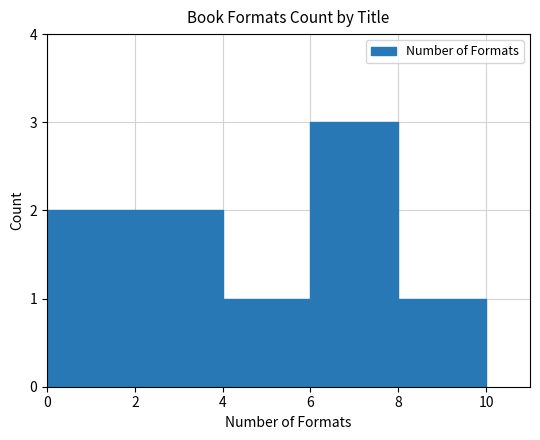

What is the difference between the maximum and second lowest values?

2